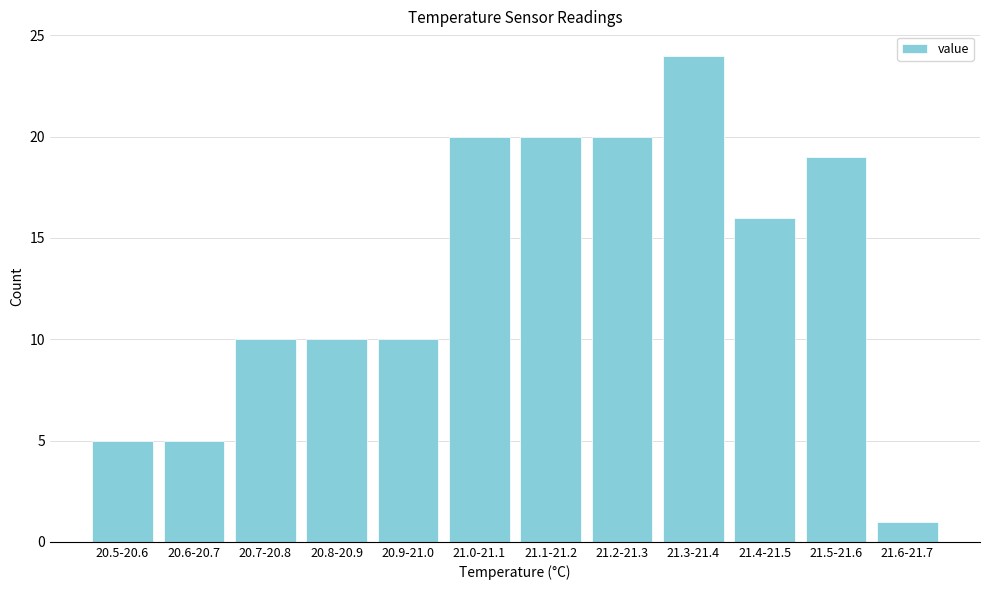

Reading left to right, list all the values displayed in this chart.

5	5	10	10	10	20	20	20	24	16	19	1